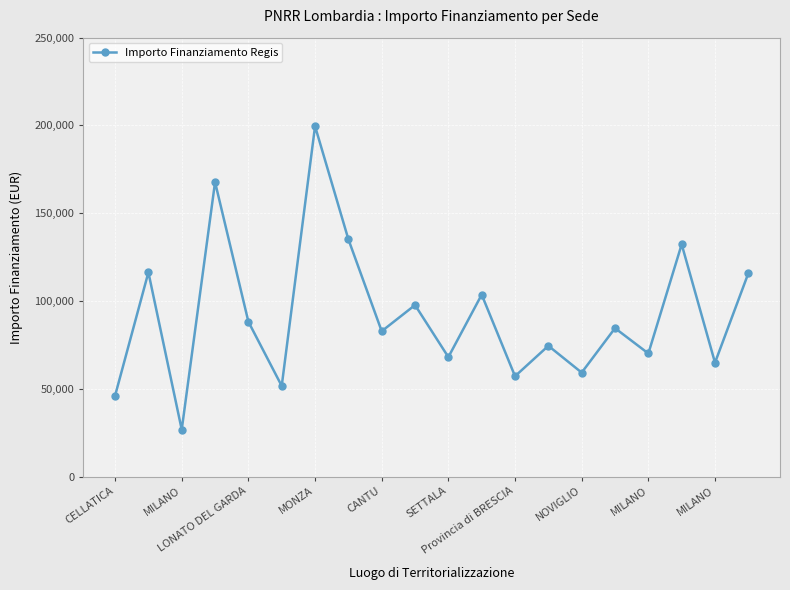

How many points are higher than both their immediate neighbors (excluding endpoints)?

8